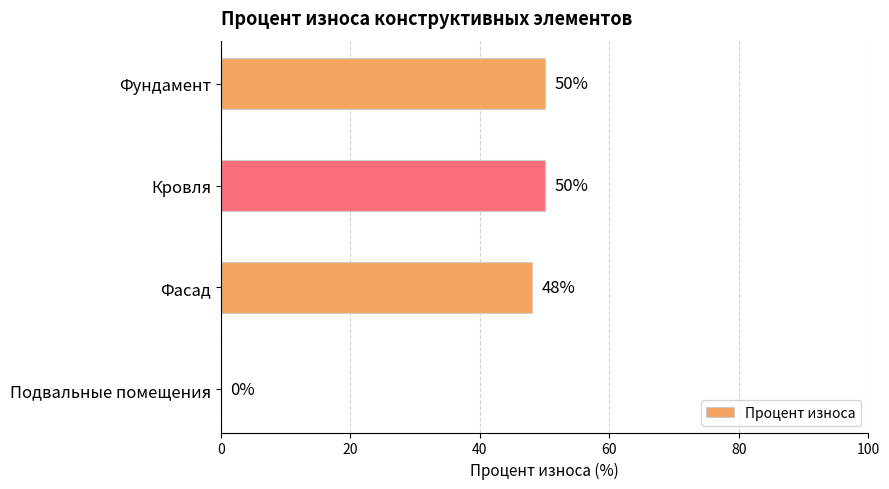

Where is the data nearest to the value 25?

Фасад